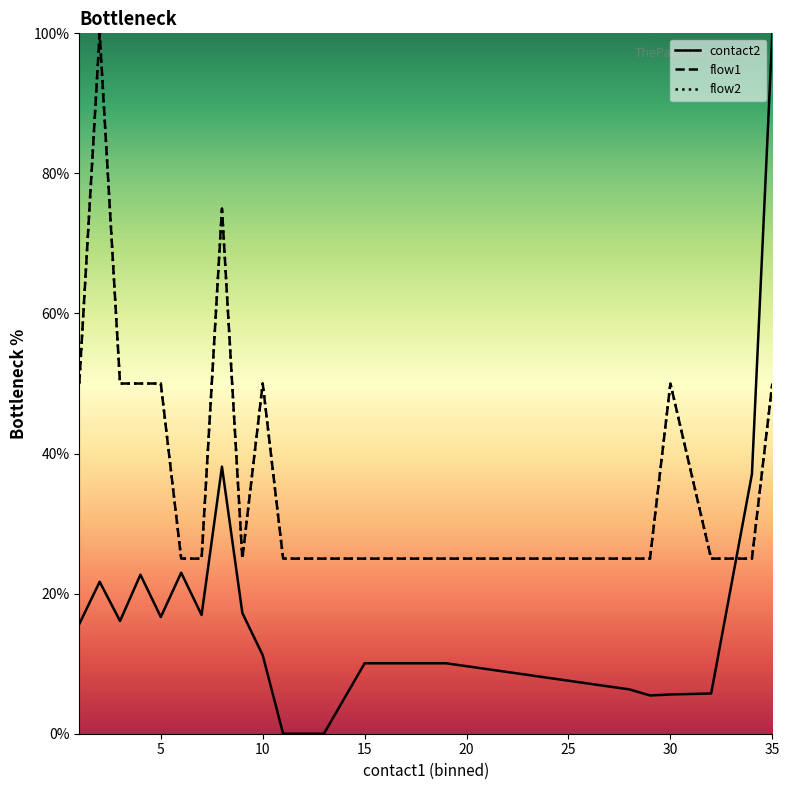

At which label does flow2 reach its minimum?

25